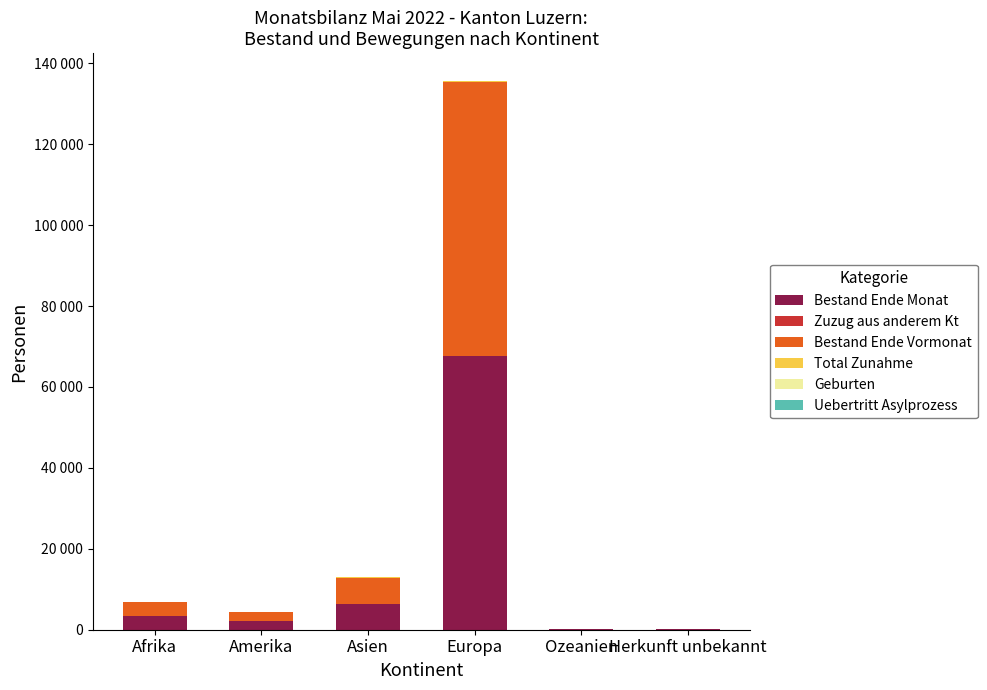

Does the chart contain stacked bars?

Yes